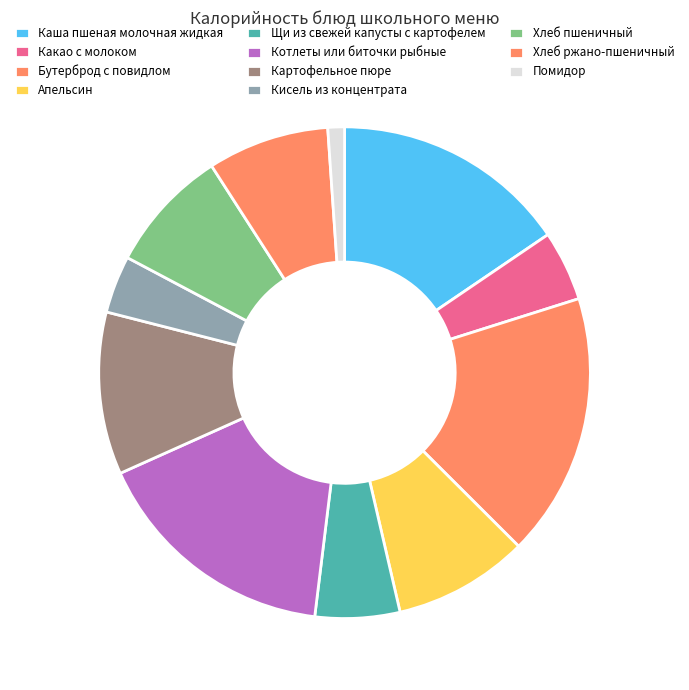

To the nearest percent, what is the average slice percentage?

9%